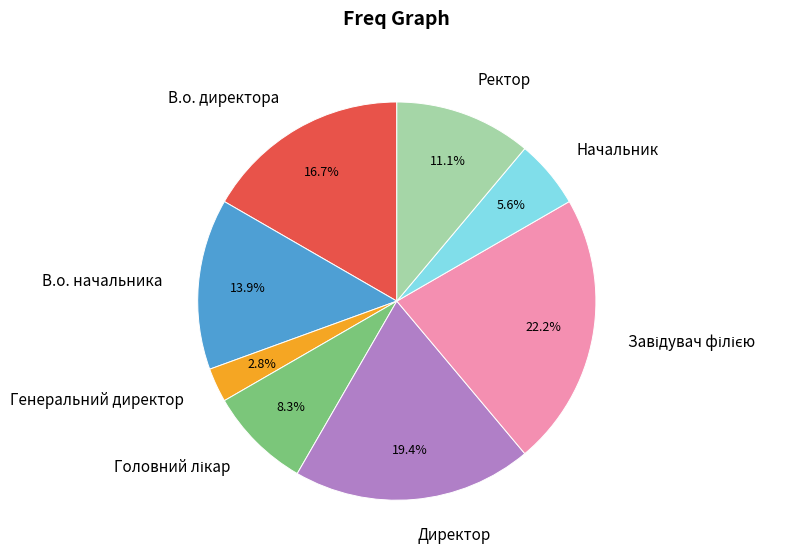

To the nearest percent, what percentage of the pie is В.о. начальника?

14%